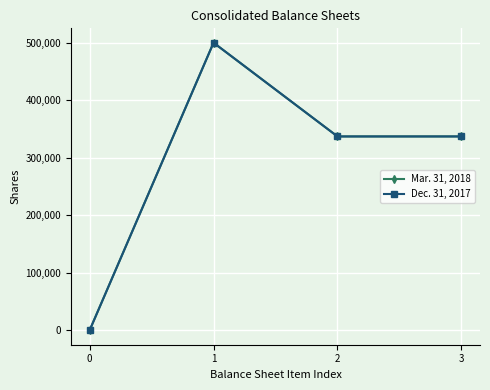

Is it true that Dec. 31, 2017 equals 124417 at 1?

False